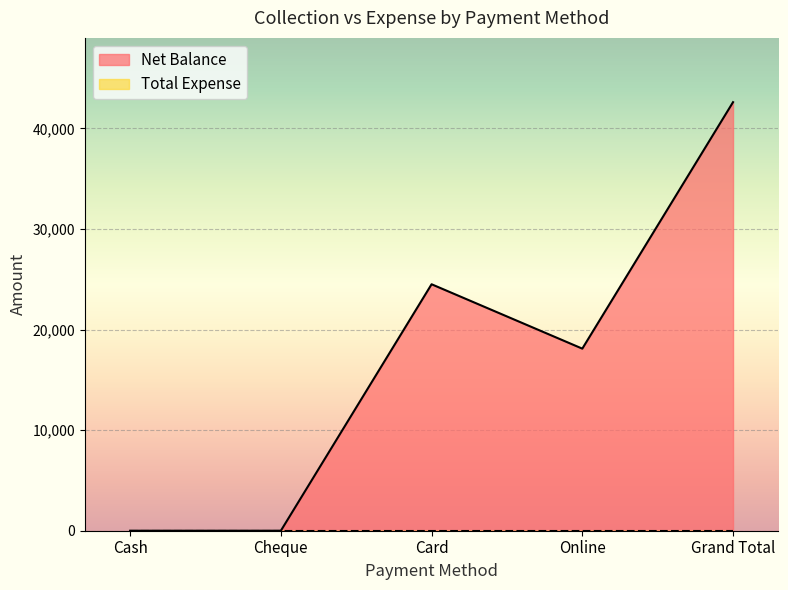

What is the label of the 1st point from the right?

Grand Total